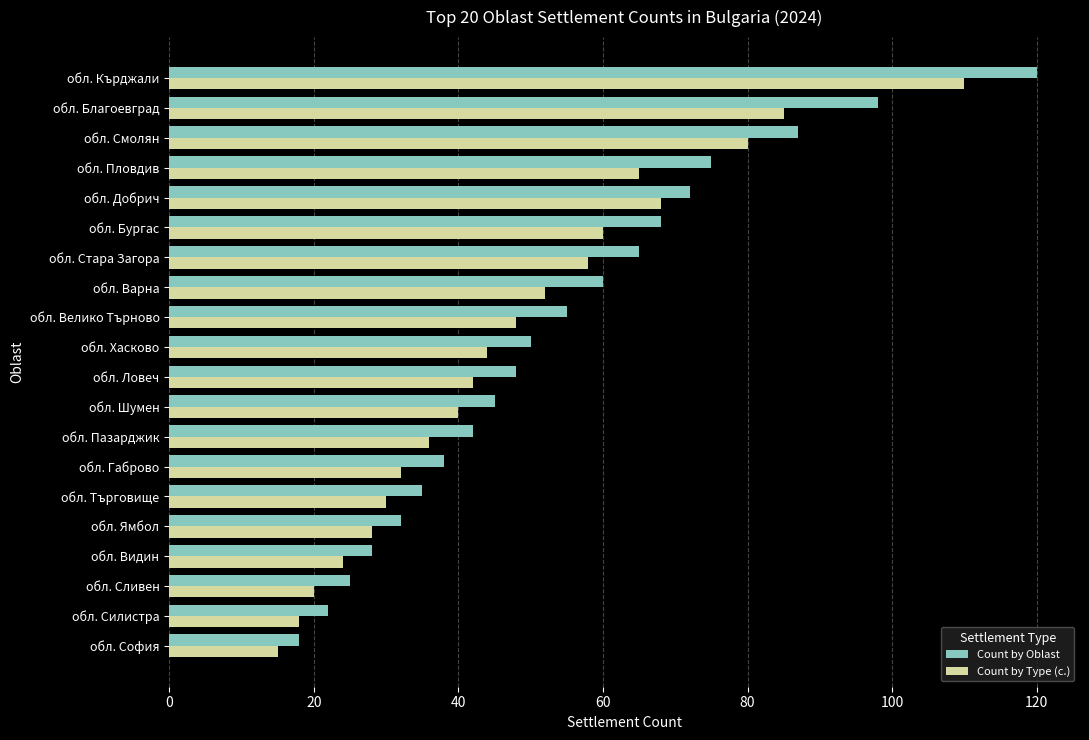

Rank the series at обл. Хасково from highest to lowest value.

Count by Oblast, Count by Type (с.)